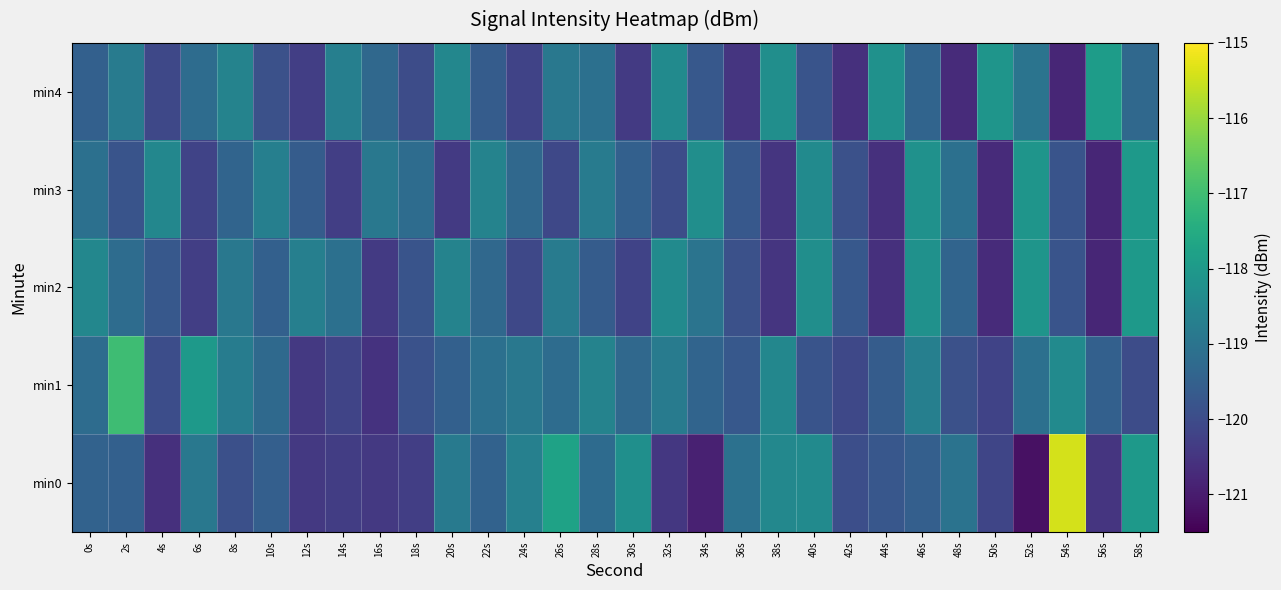

Between 56s and 18s, which is larger?

18s